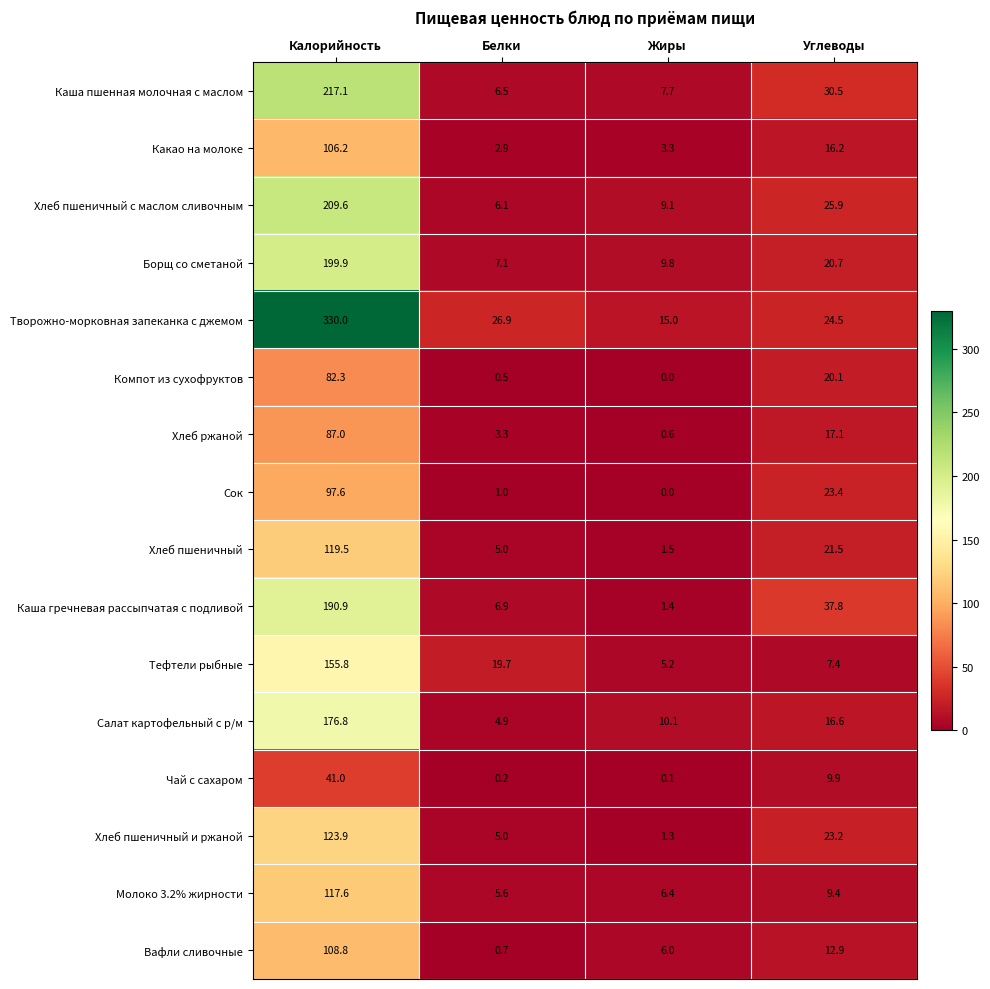

At which category is the sum across all series the highest?

Калорийность